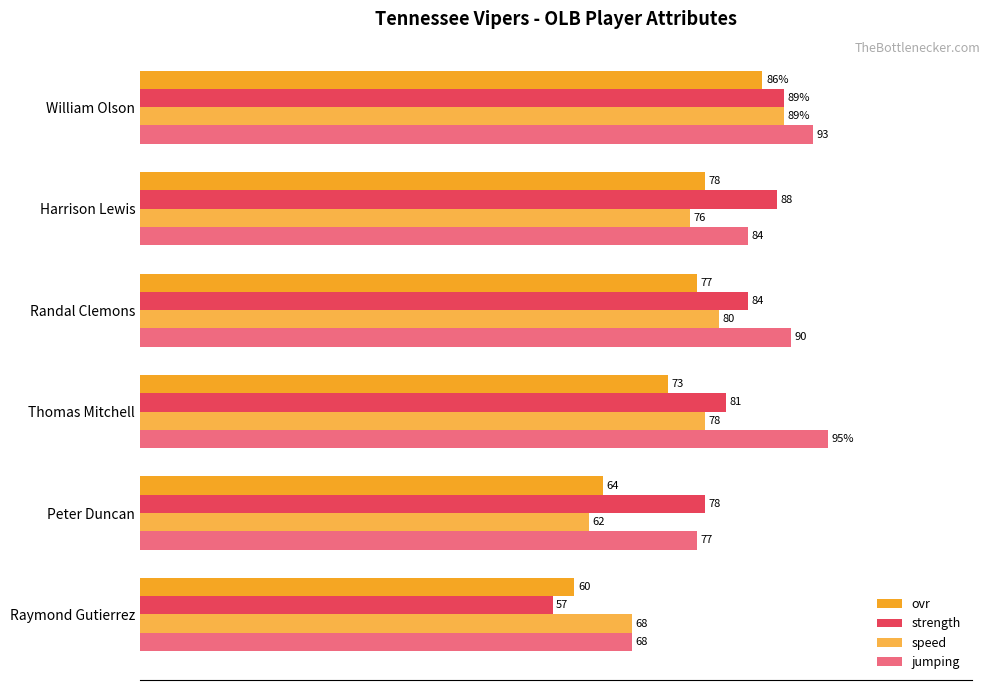

What is the greatest value displayed?

95